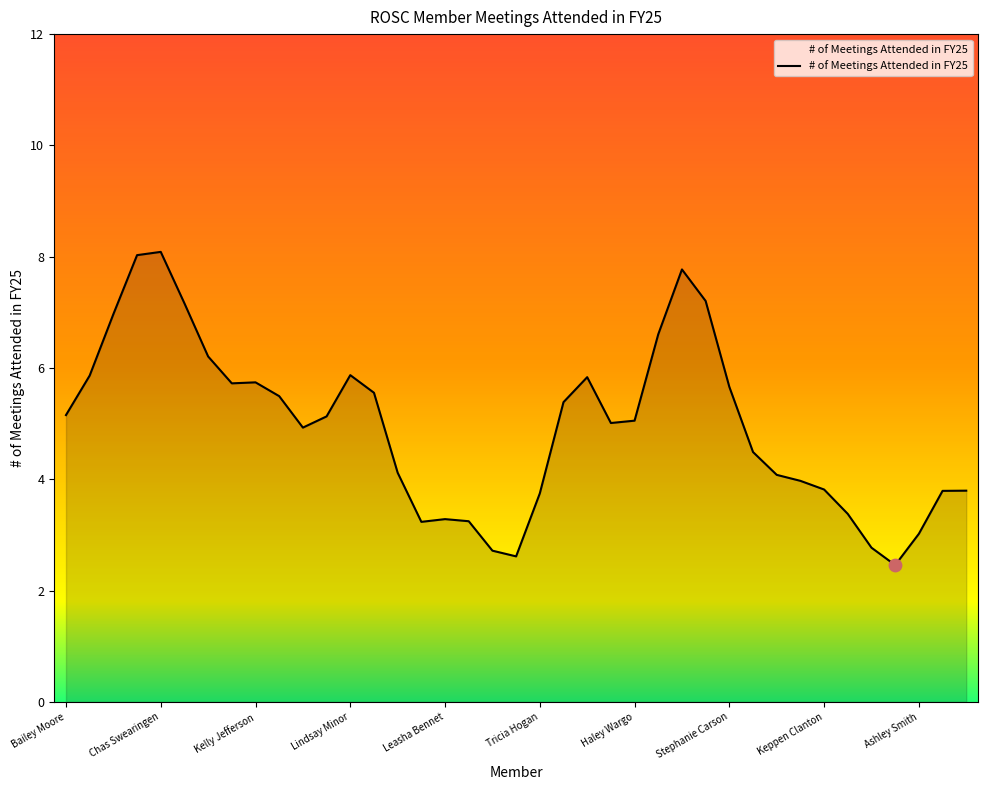

Between Kelly Jefferson and Adrienne Edwards, which is larger?

Kelly Jefferson